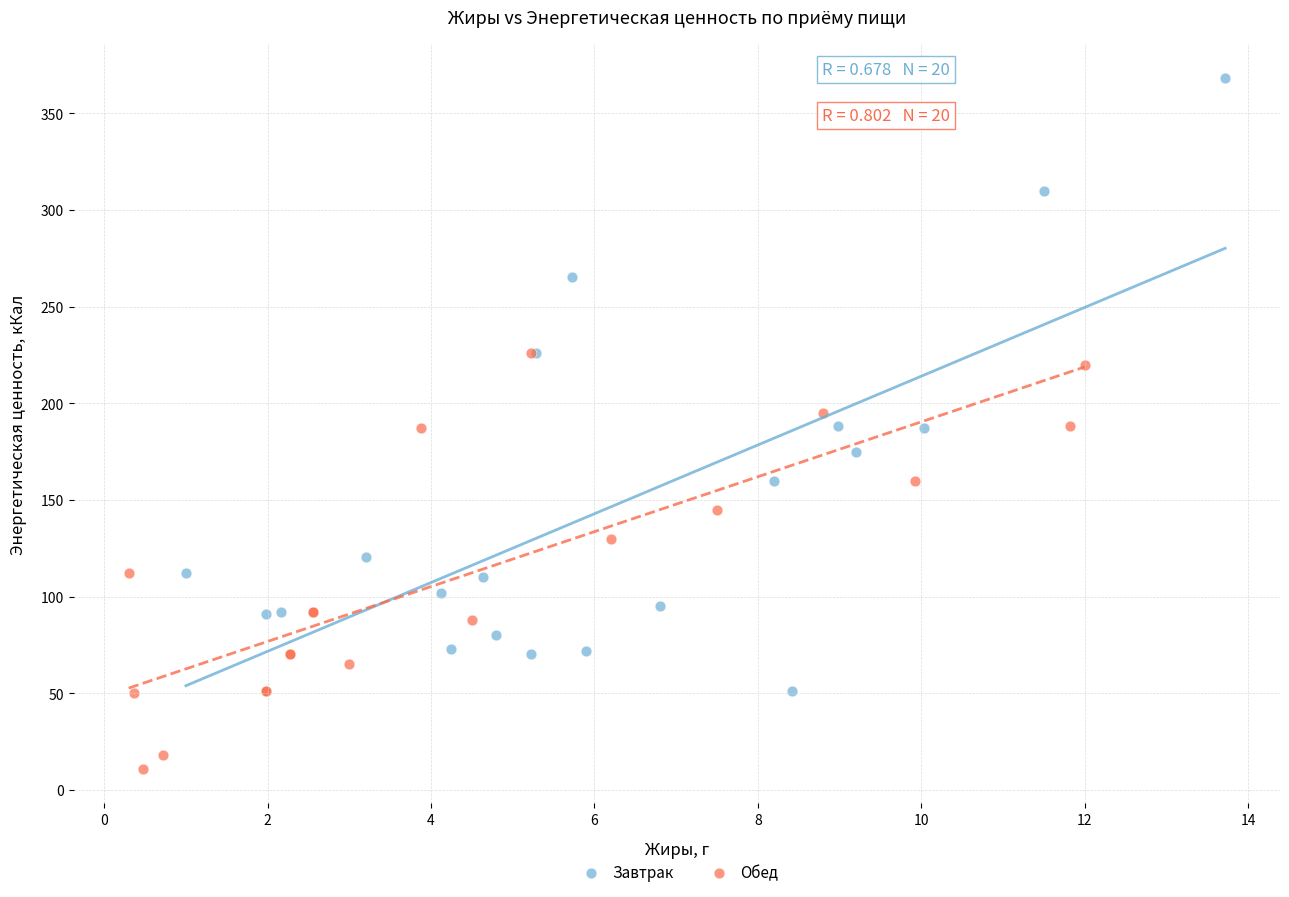

Which series has the widest spread of Y values?

Завтрак